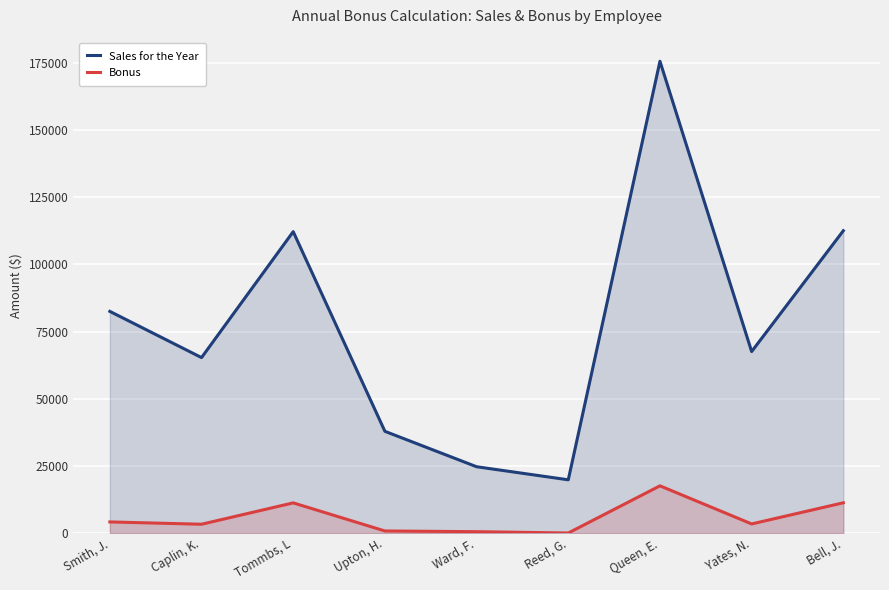

At which label does Bonus first exceed 3377?

Smith, J.